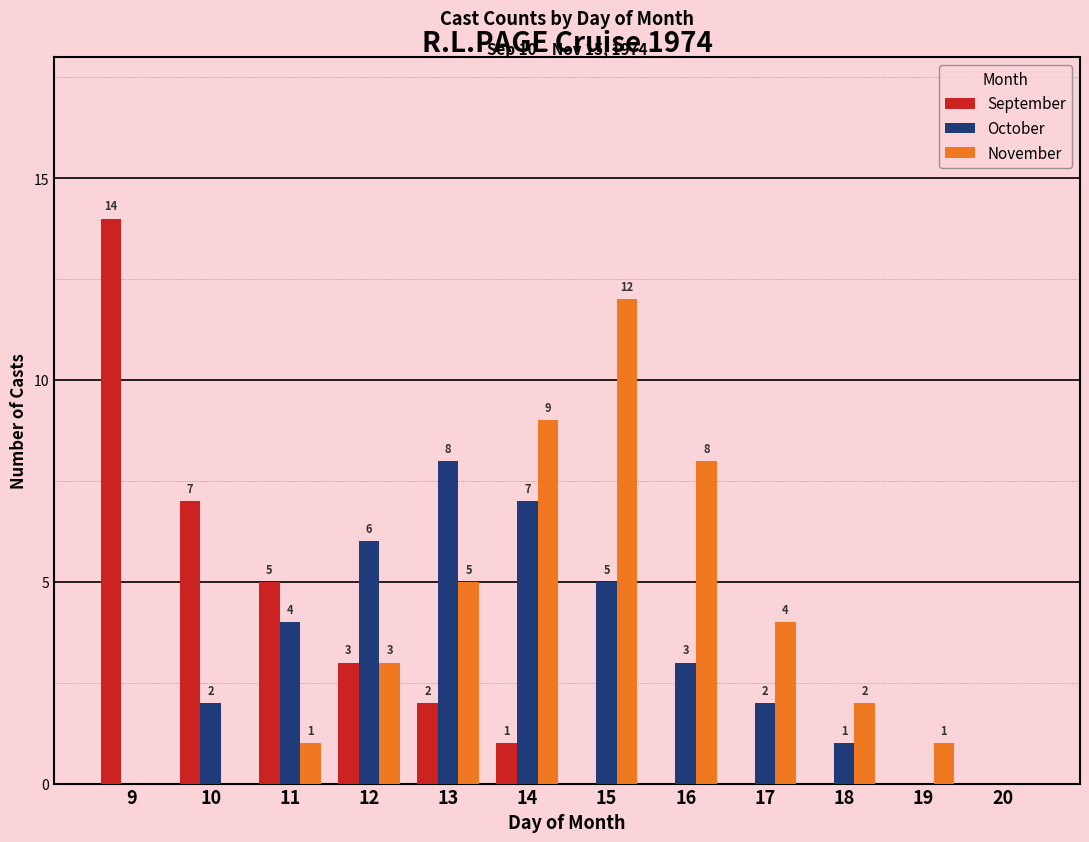

How many groups of bars are there?

12